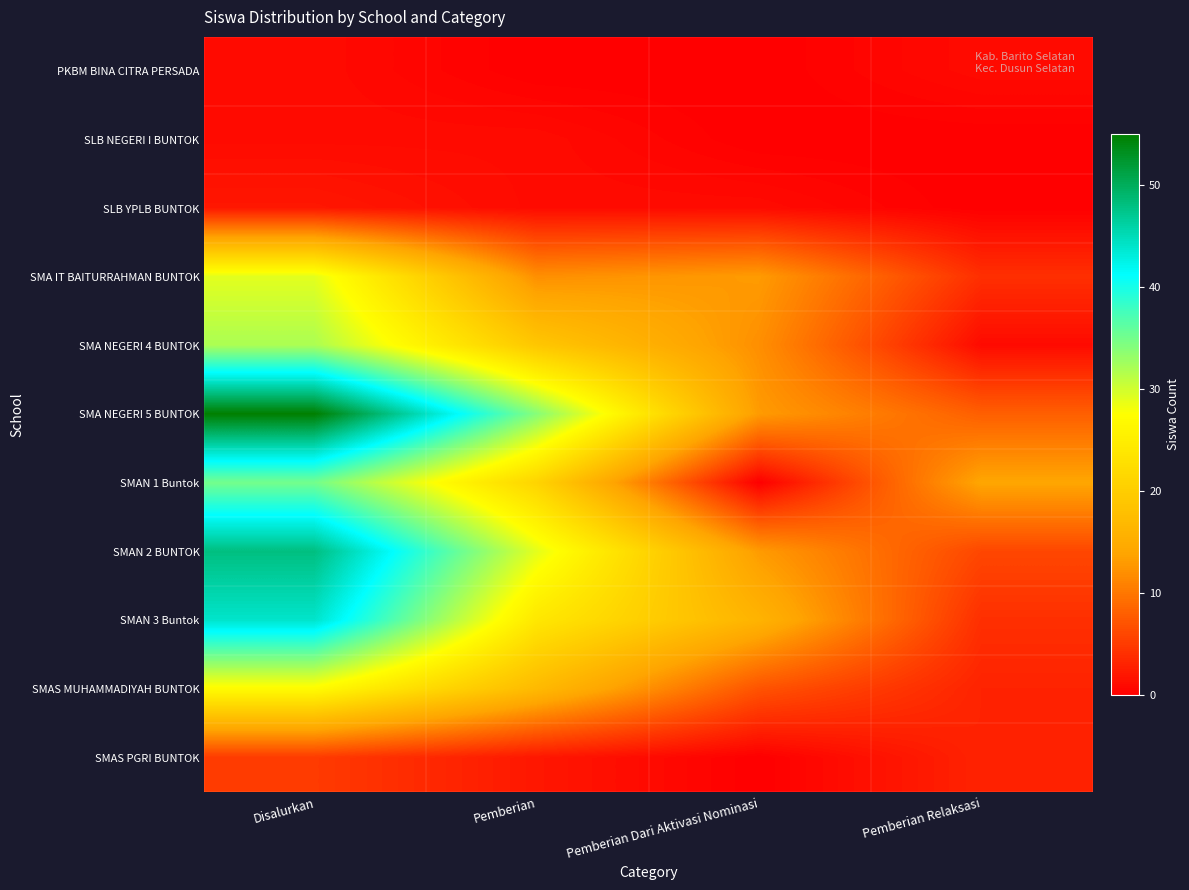

Rank the series at Pemberian Relaksasi from lowest to highest value.

SLB NEGERI I BUNTOK, SLB YPLB BUNTOK, PKBM BINA CITRA PERSADA, SMA NEGERI 4 BUNTOK, SMAS MUHAMMADIYAH BUNTOK, SMAS PGRI BUNTOK, SMA IT BAITURRAHMAN BUNTOK, SMAN 3 Buntok, SMAN 2 BUNTOK, SMA NEGERI 5 BUNTOK, SMAN 1 Buntok